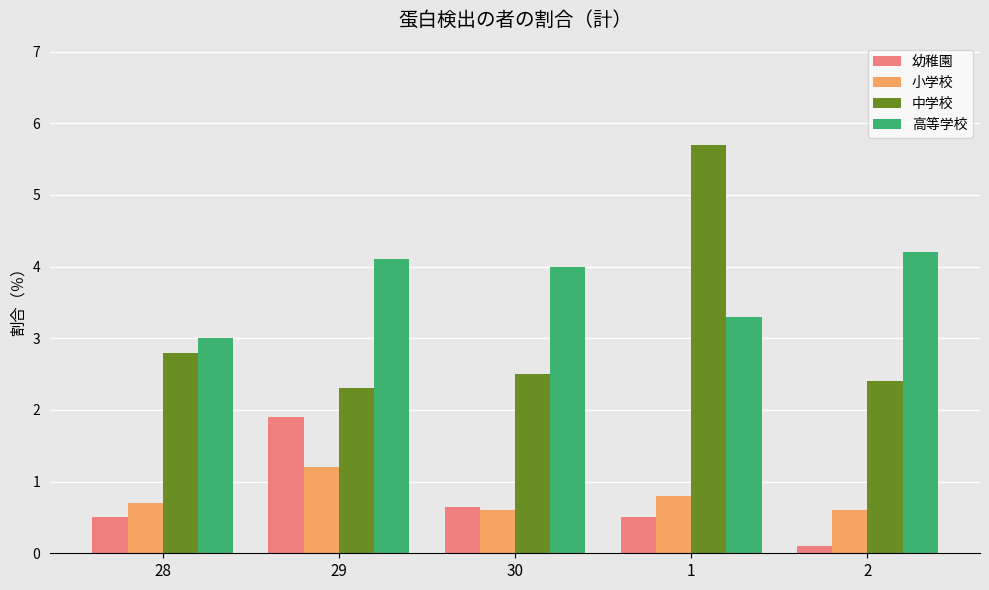

Reading left to right, list all the values displayed in this chart.

幼稚園: 28=0.5	29=1.9	30=0.7	1=0.5	2=0.1
小学校: 28=0.7	29=1.2	30=0.6	1=0.8	2=0.6
中学校: 28=2.8	29=2.3	30=2.5	1=5.7	2=2.4
高等学校: 28=3.0	29=4.1	30=4.0	1=3.3	2=4.2